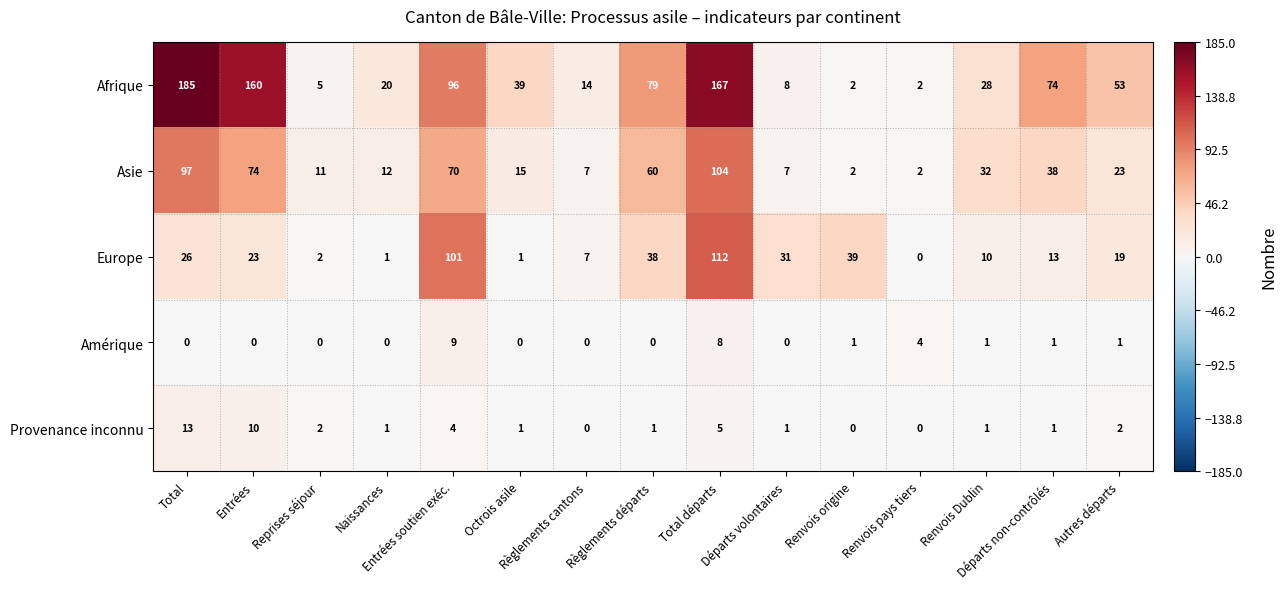

Which series has the widest spread of values?

Afrique